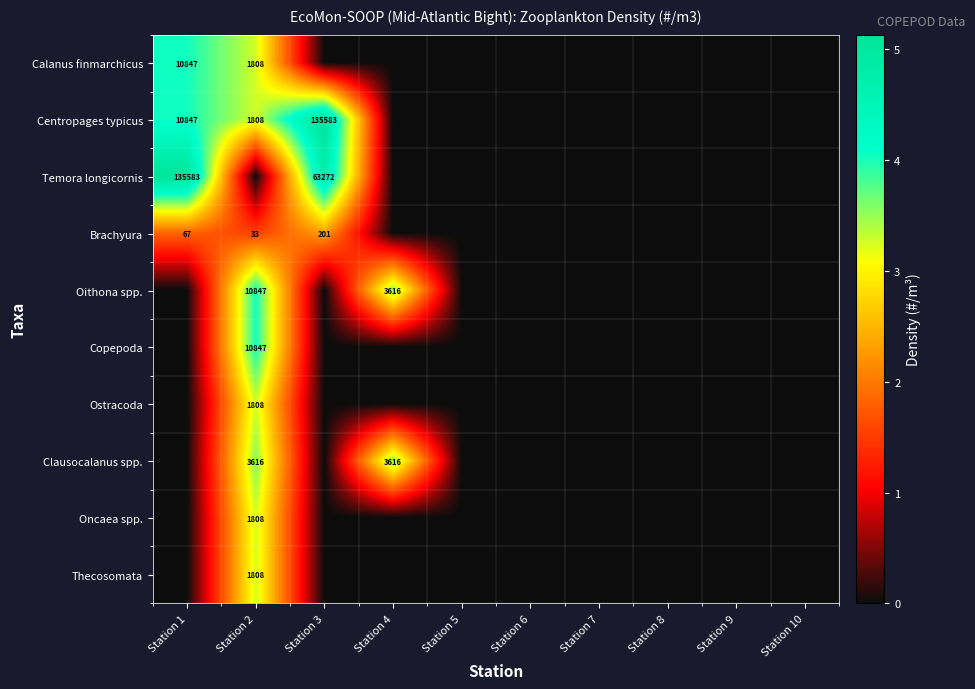

The value of Ostracoda at Station 2 is 1808. True or false?

True